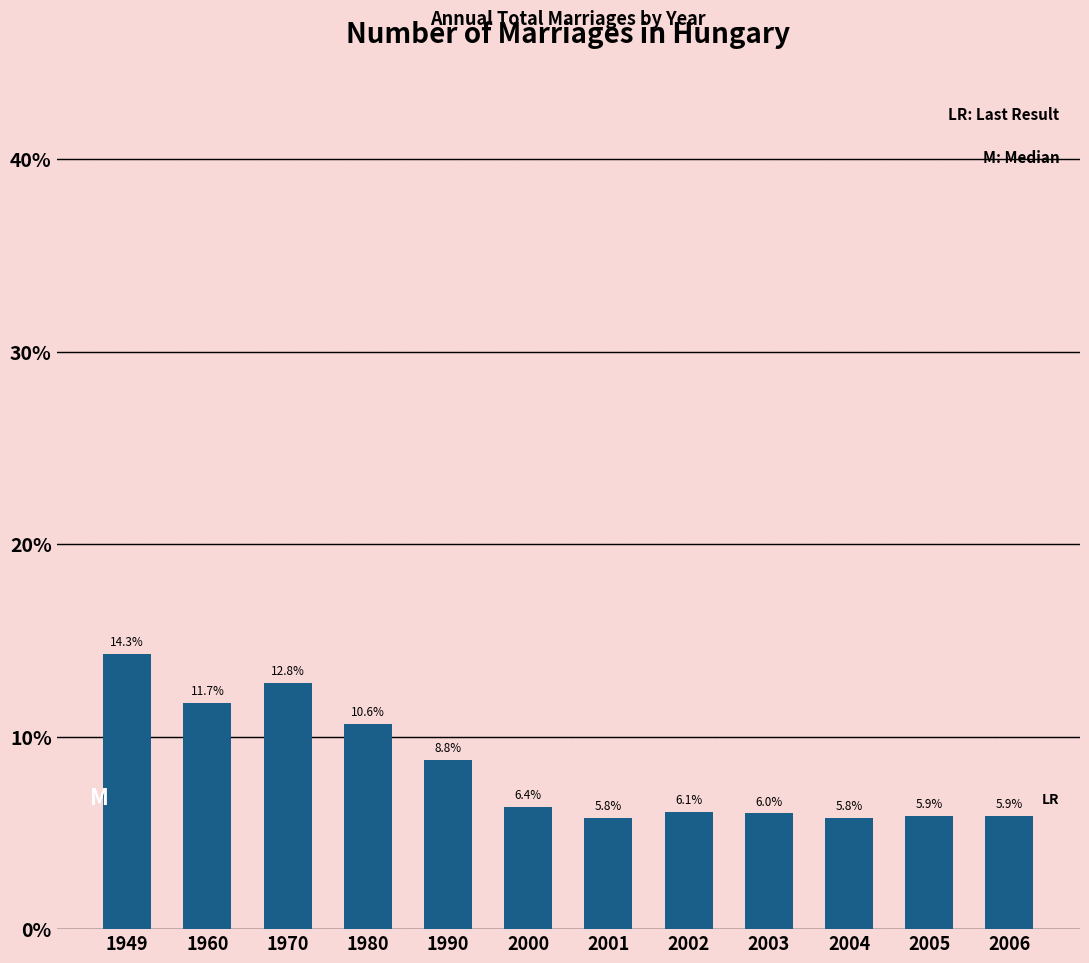

Reading right to left, list all the values displayed in this chart.

2006=5.9	2005=5.9	2004=5.8	2003=6.0	2002=6.1	2001=5.8	2000=6.4	1990=8.8	1980=10.6	1970=12.8	1960=11.7	1949=14.3